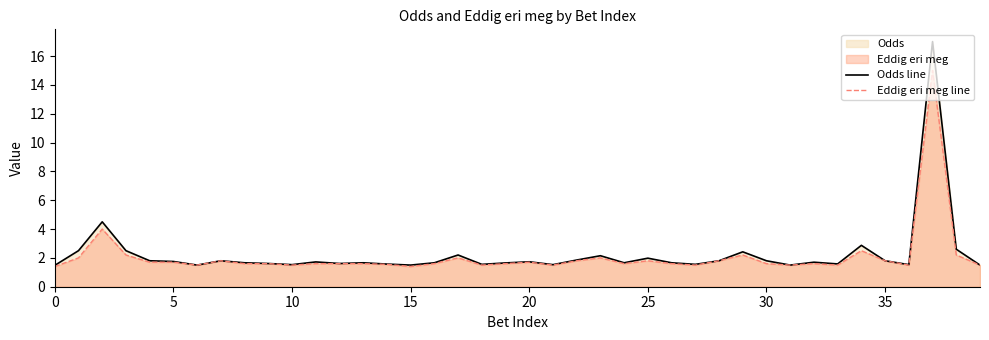

True or false: Odds line and Eddig eri meg line intersect in this chart.

False